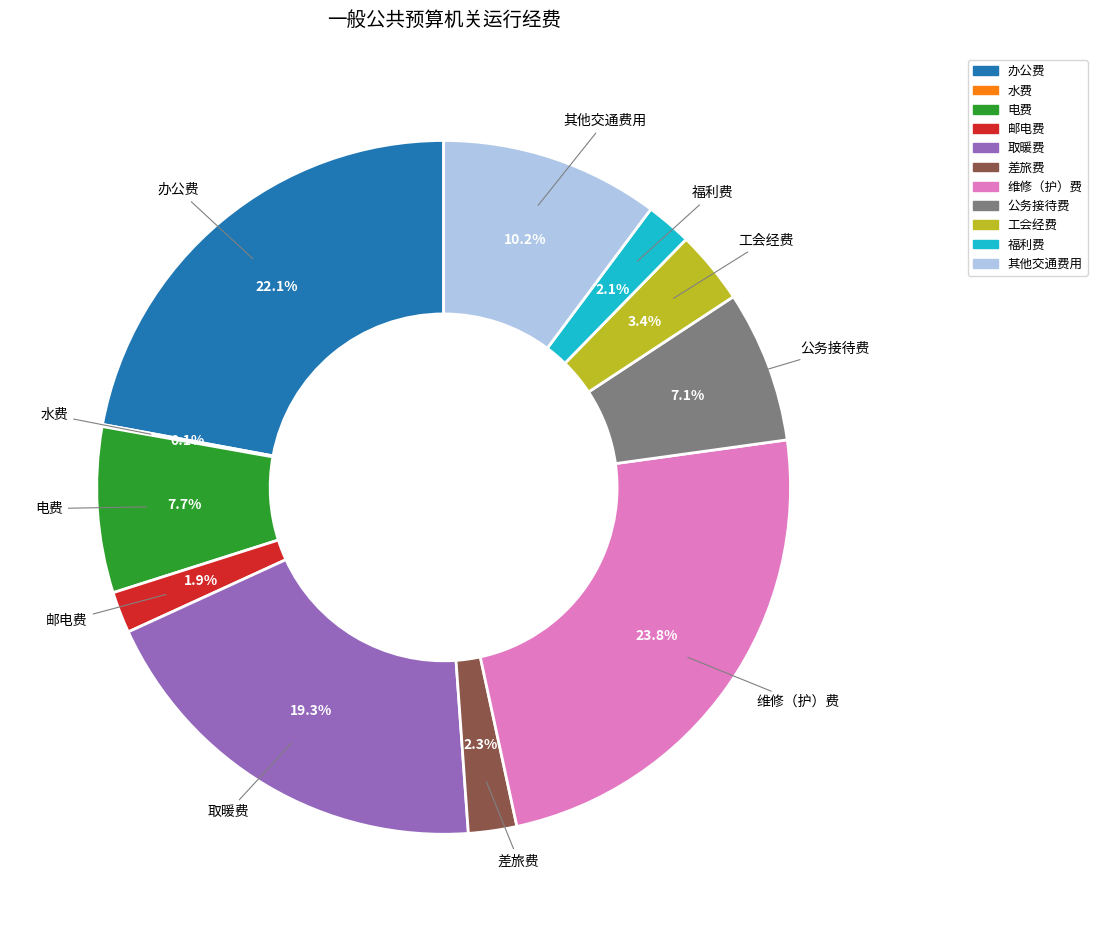

Does any single category account for the majority?

No